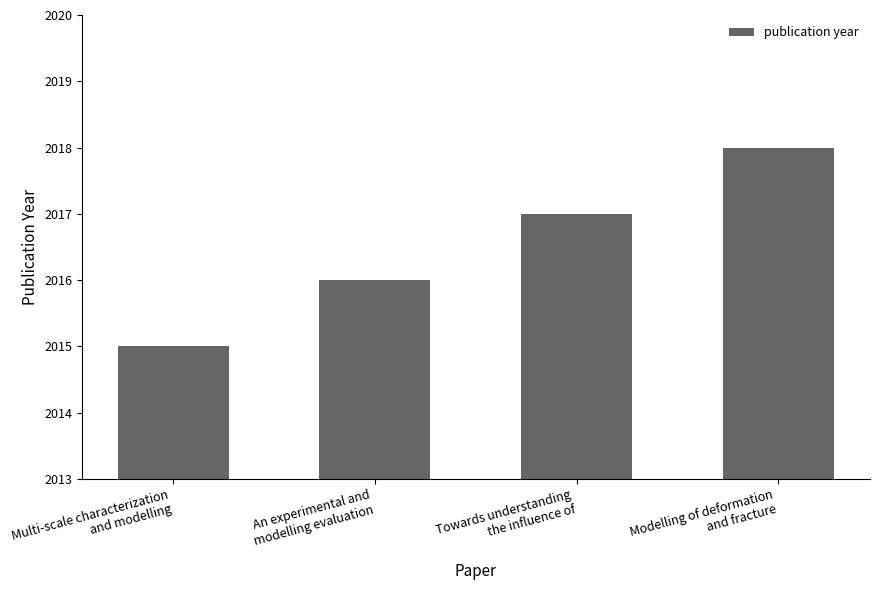

Count the number of data series in this chart.

1